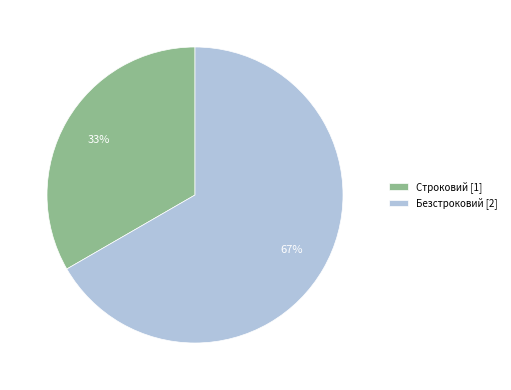

Count the number of slices in the pie.

2